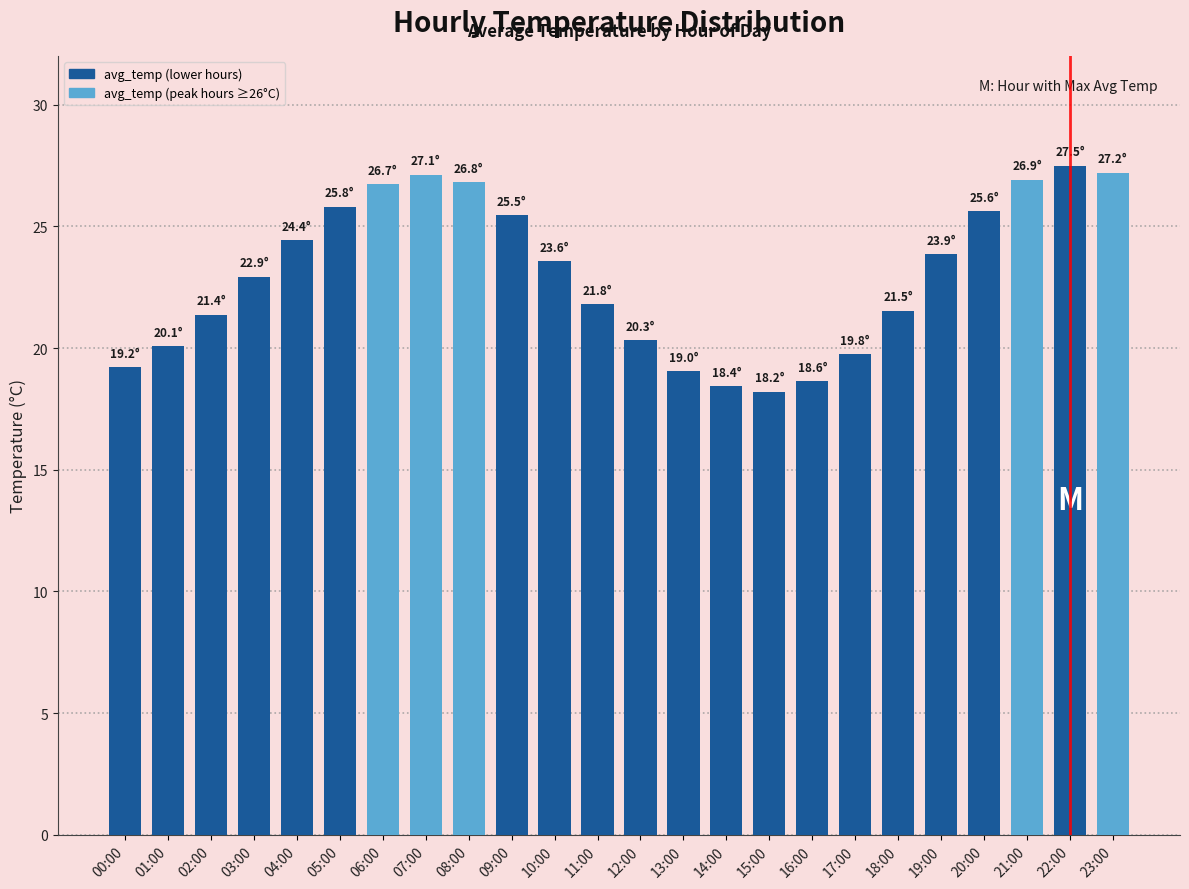

What is the approximate value at 13:00?

19.0